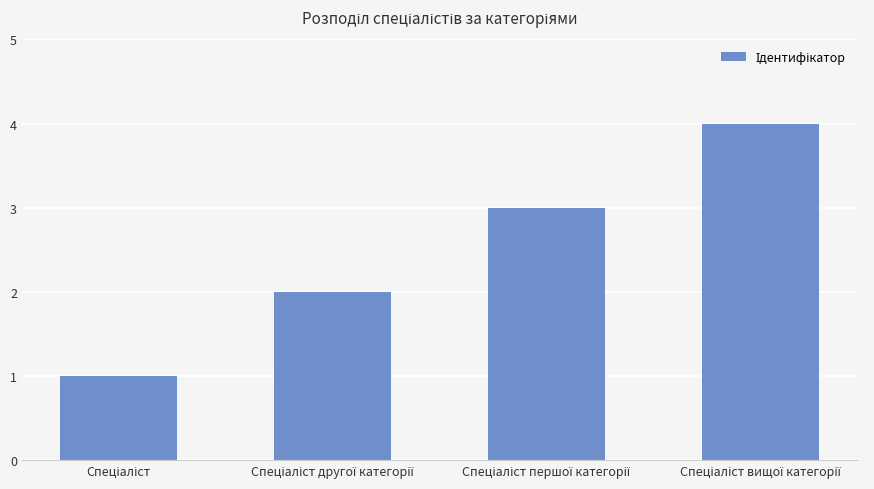

What is the difference between the maximum and second lowest values?

2